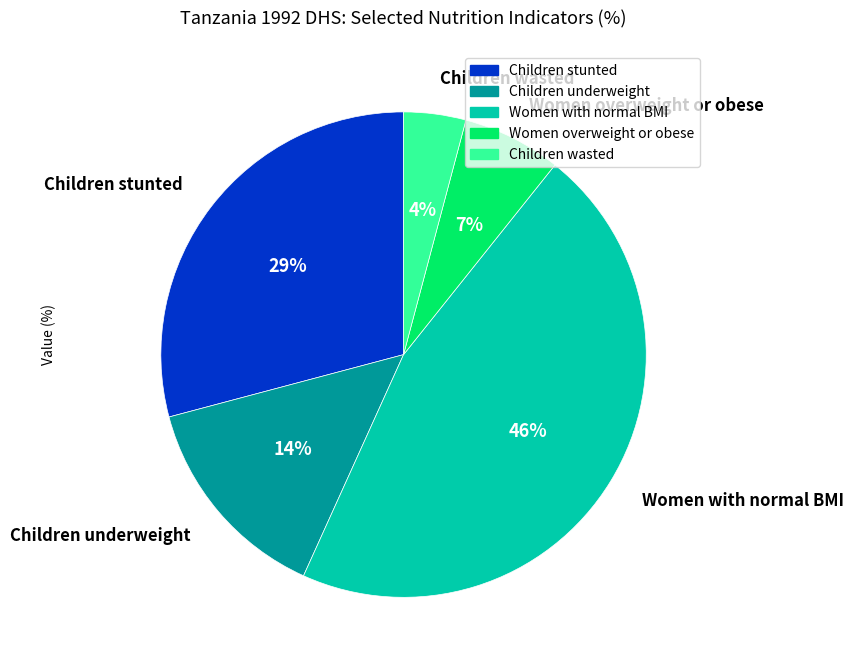

Does Children underweight represent more than half of the total?

No